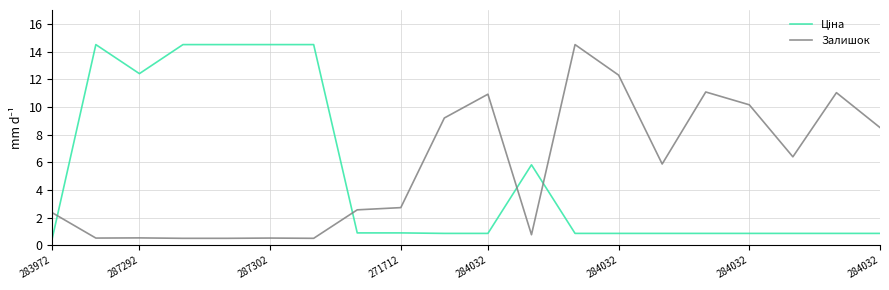

What is the difference between the maximum and minimum values in the Залишок series?

14.0